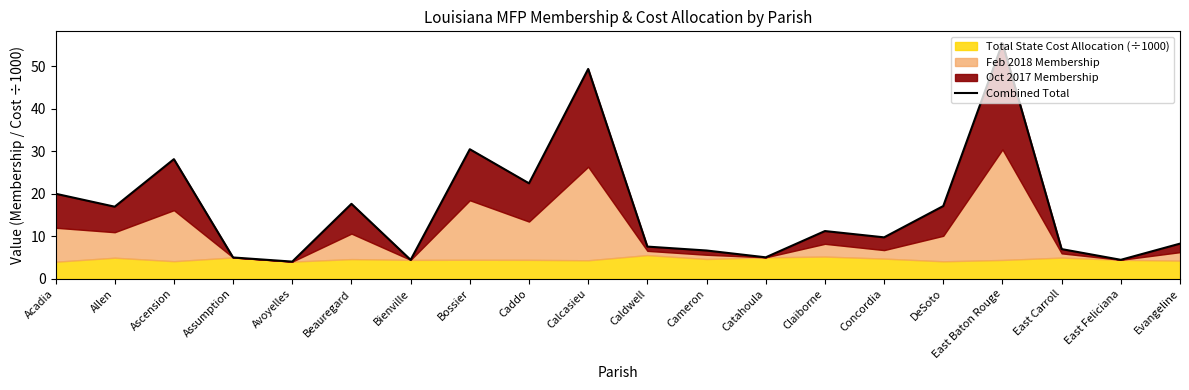

How many data points are less than 11?

10